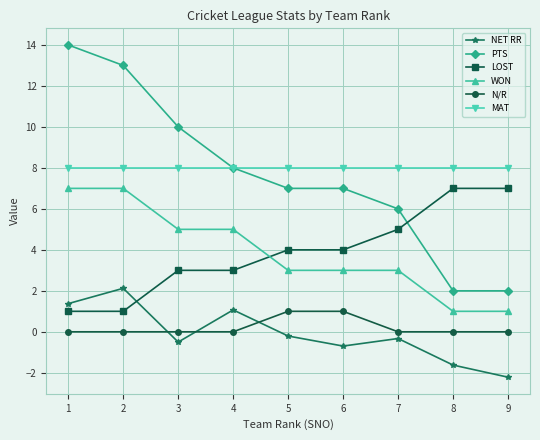

What is the average value of the WON series?

3.9